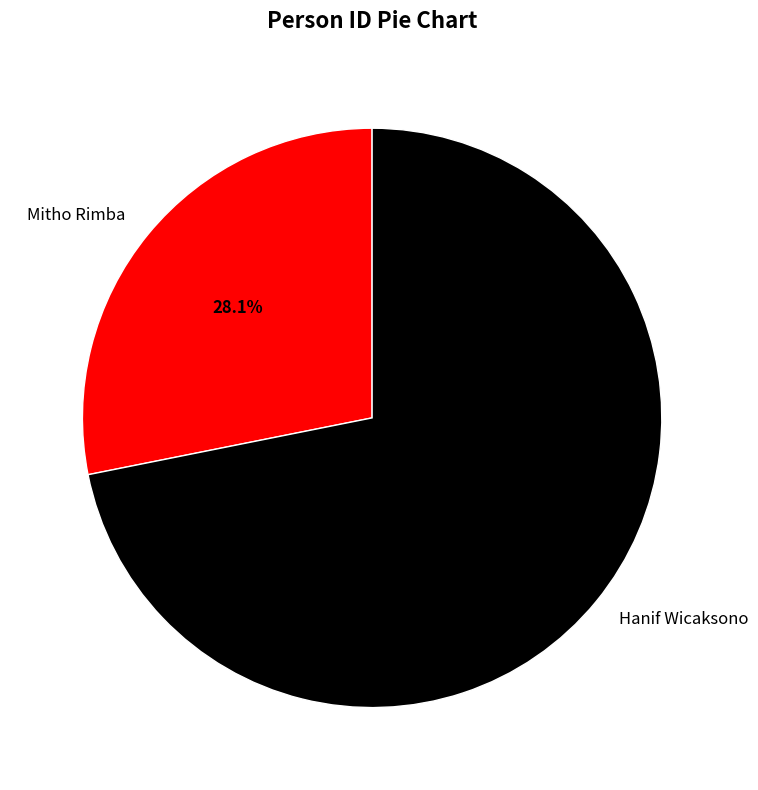

How many slices are in this pie chart?

2